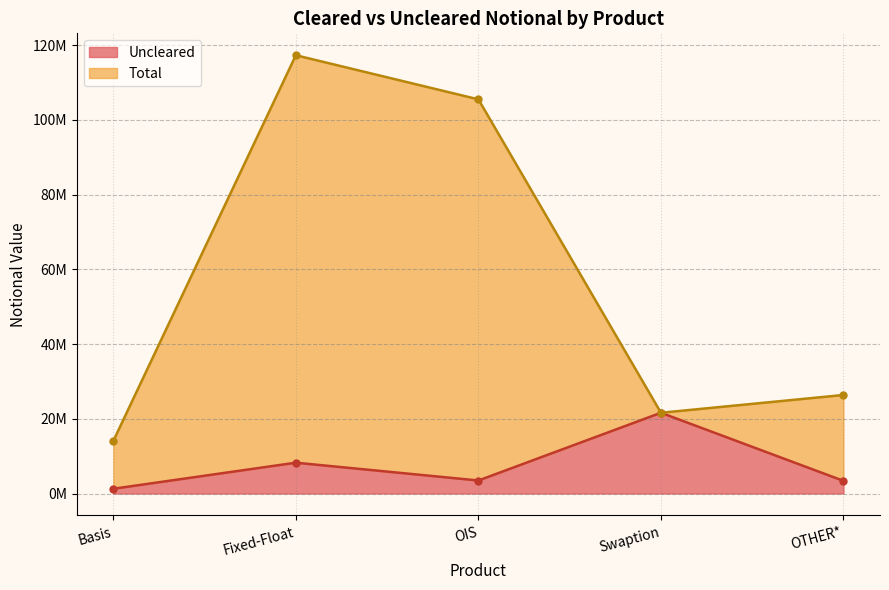

Which series has the largest total across all categories?

Total